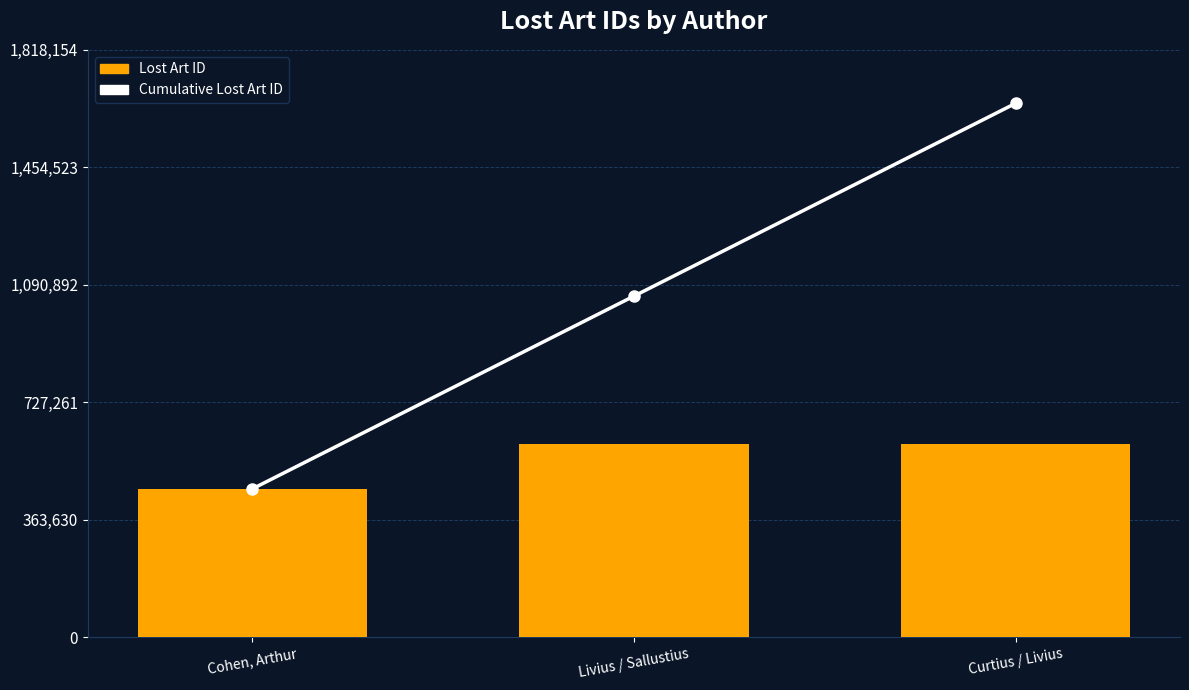

What is the value of the Lost Art ID bar at the 2nd from the left?

597068